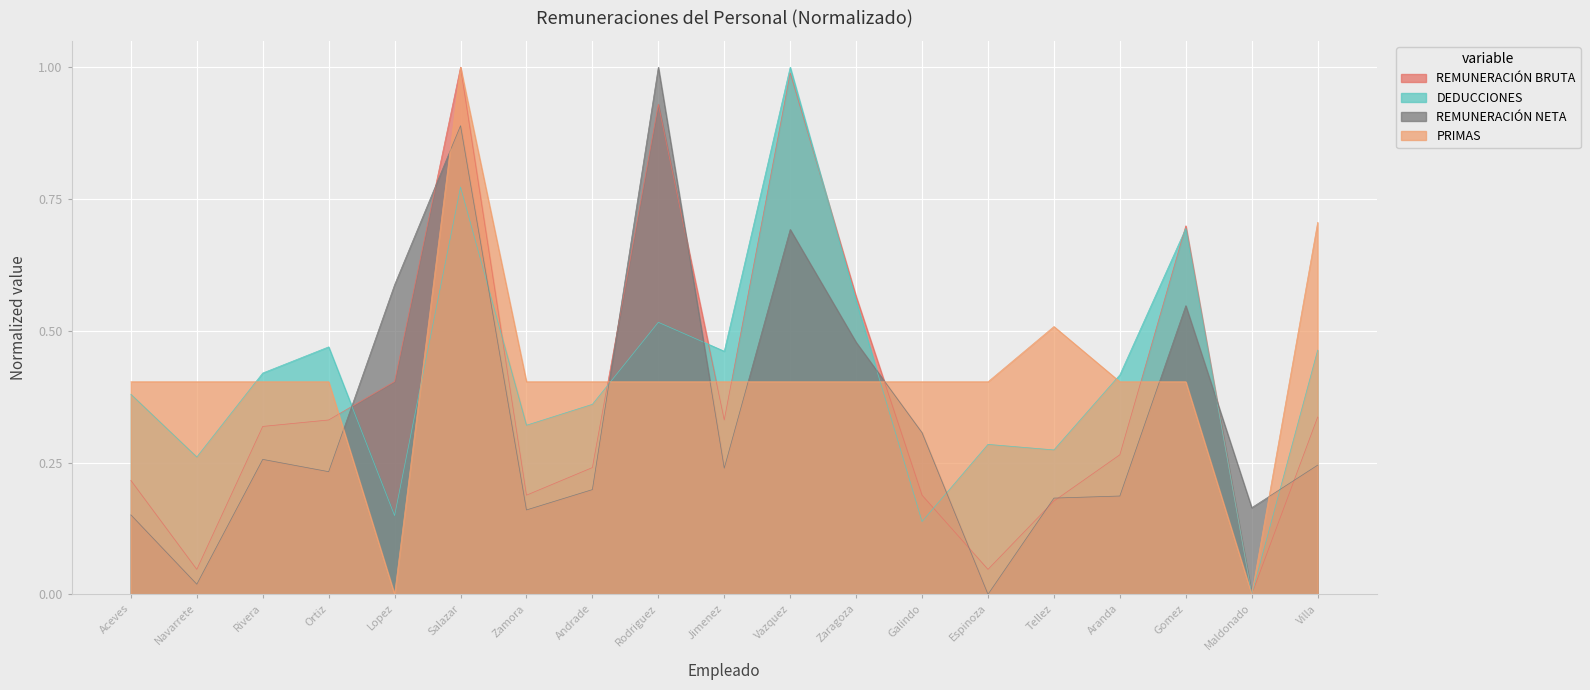

At which category is the sum across all series the highest?

Salazar